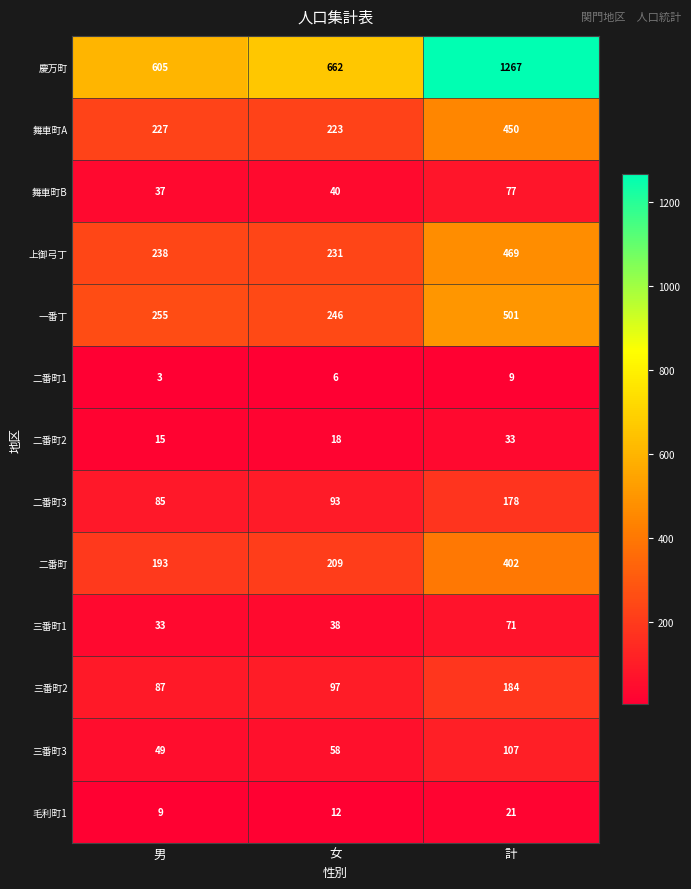

How many series are shown in this chart?

13